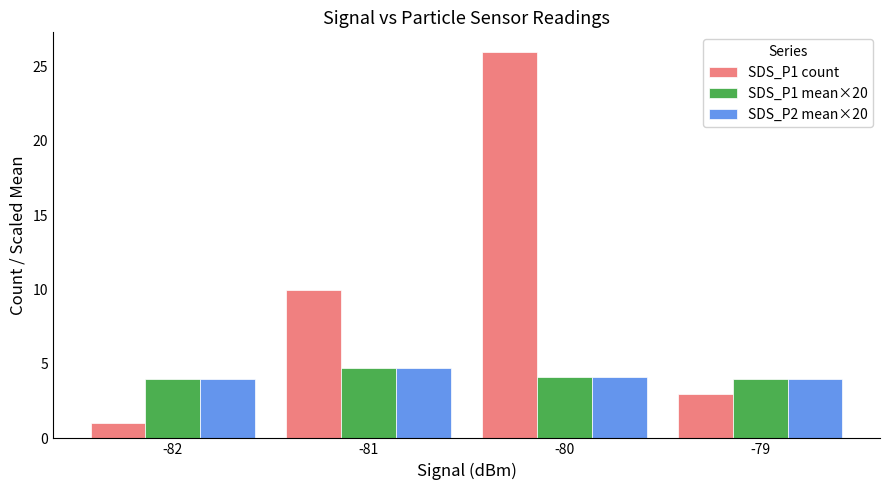

Which series has the largest range (max minus min)?

SDS_P1 count